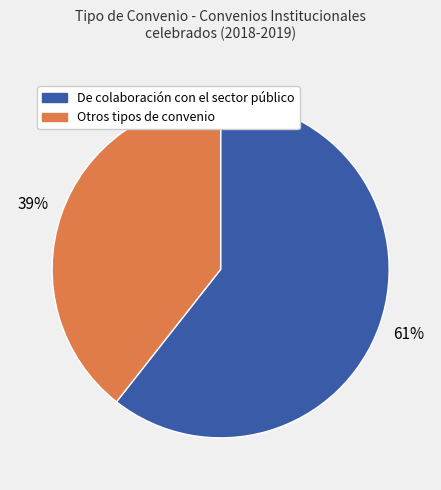

Is there a majority slice in this chart?

Yes